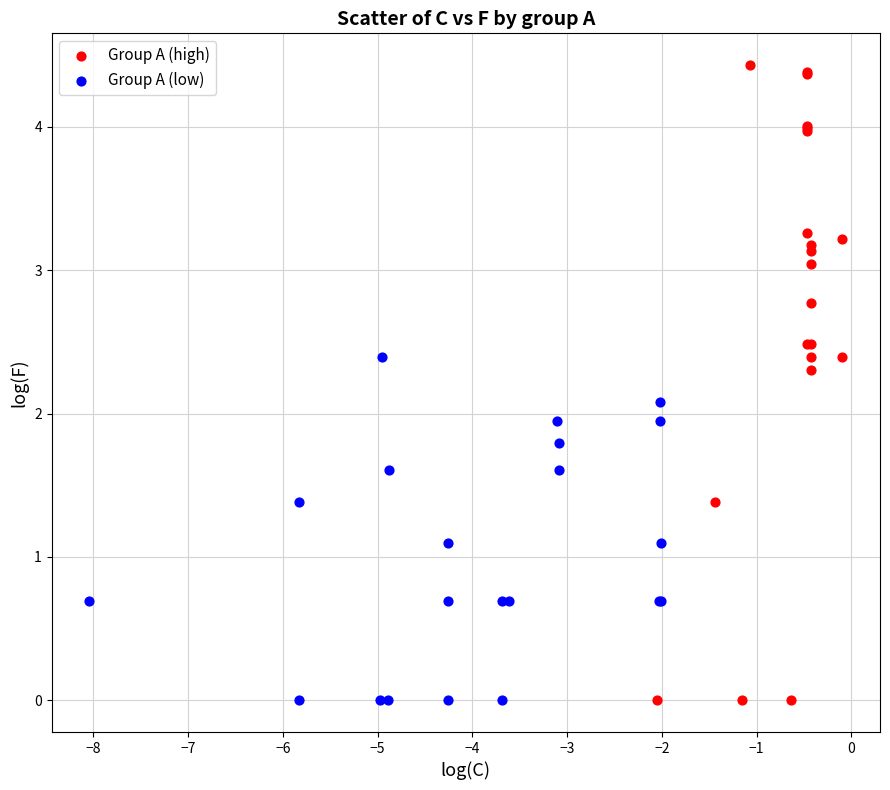

Which series contains the highest Y value?

Group A (high)